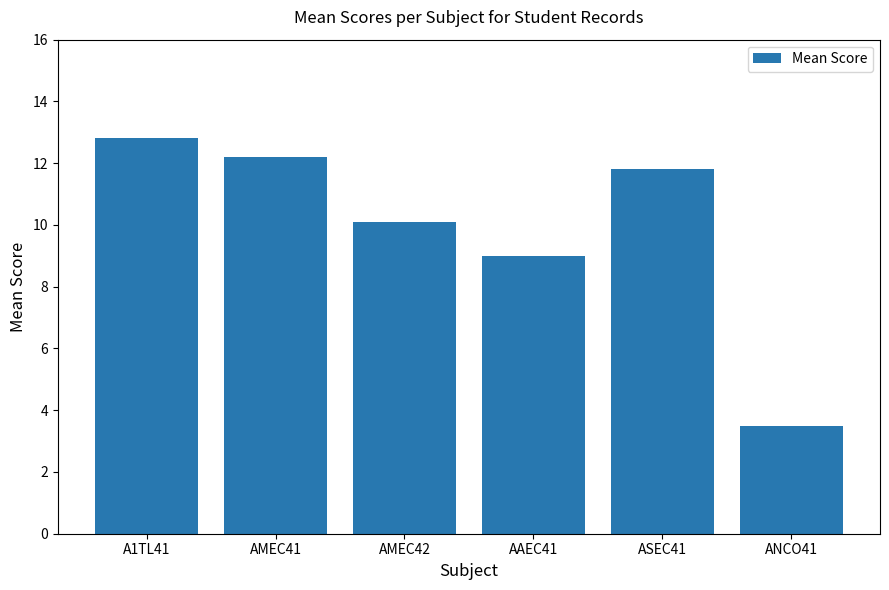

Which category has the highest value across all series?

A1TL41